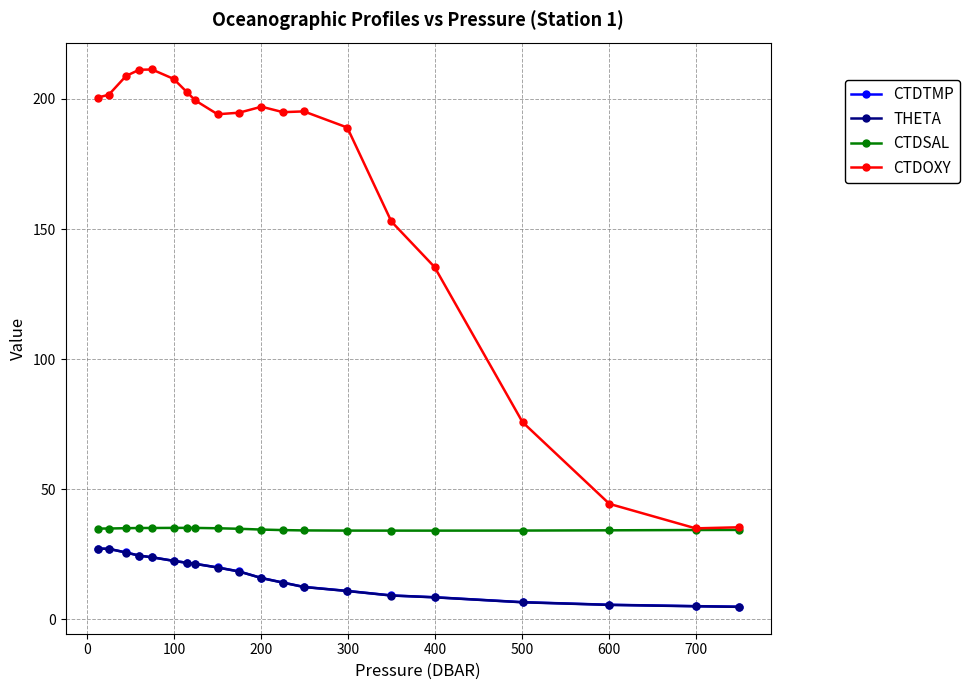

Which series has the largest total across all categories?

CTDOXY